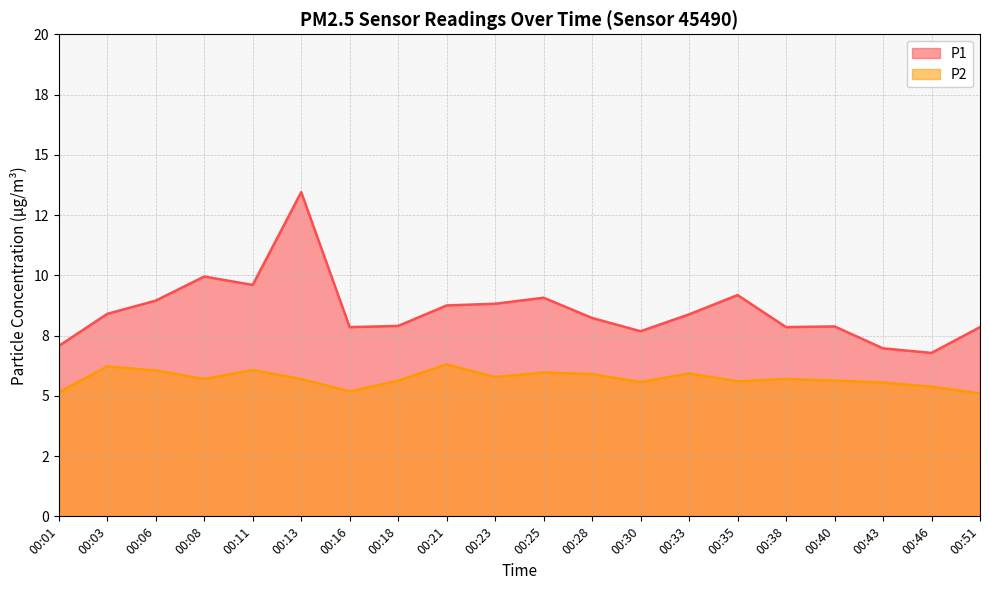

What is the total value across all series at 00:51?

12.9